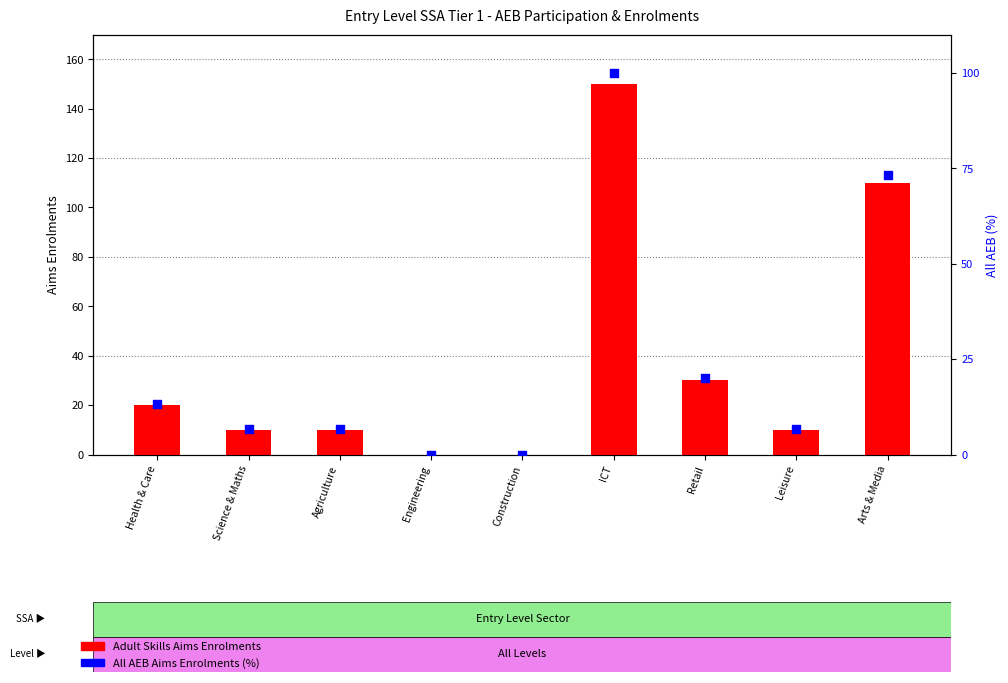

Which series has the largest total across all categories?

Adult Skills Aims Enrolments